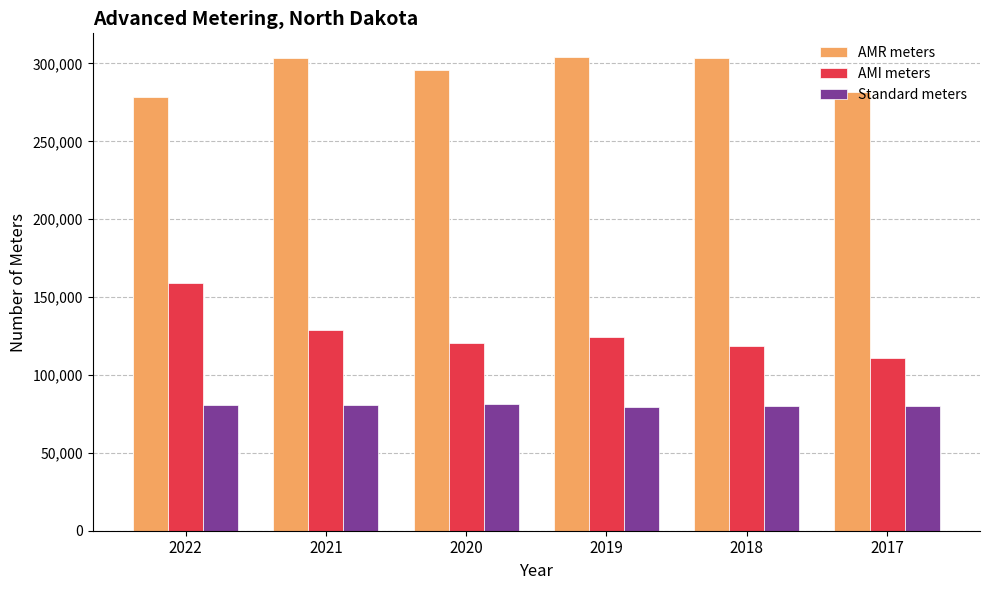

What is the difference between the maximum and minimum values in the AMI meters series?

47857